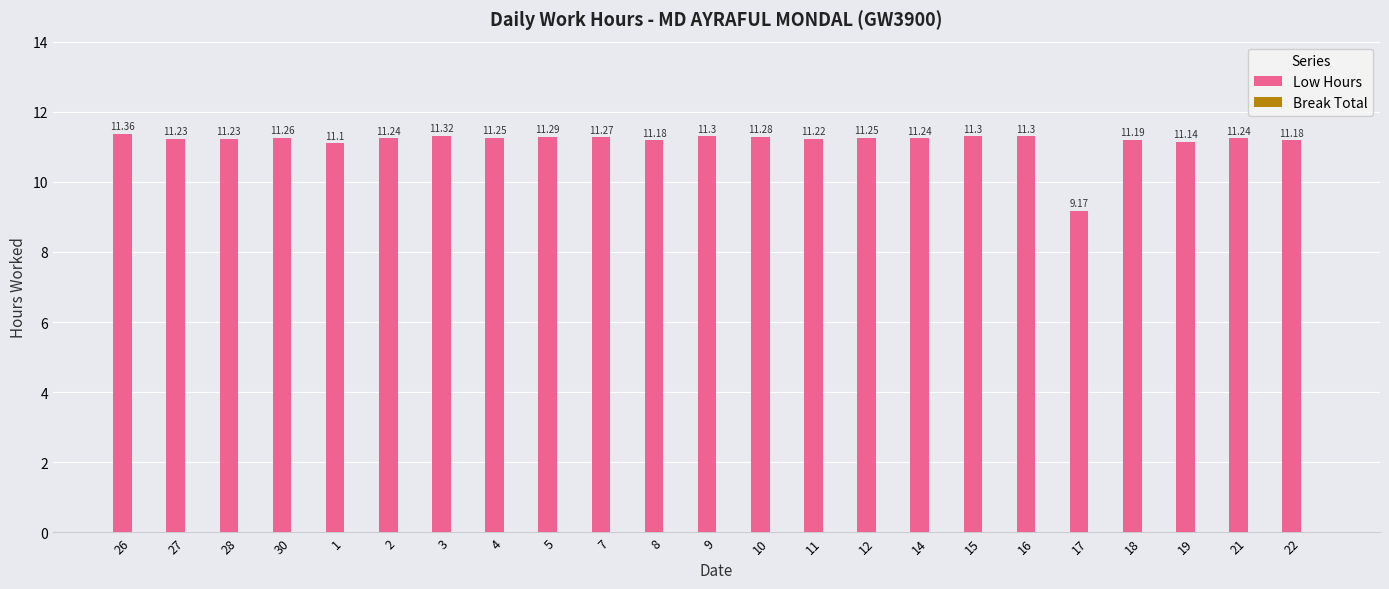

What is the sum of all values?

256.5